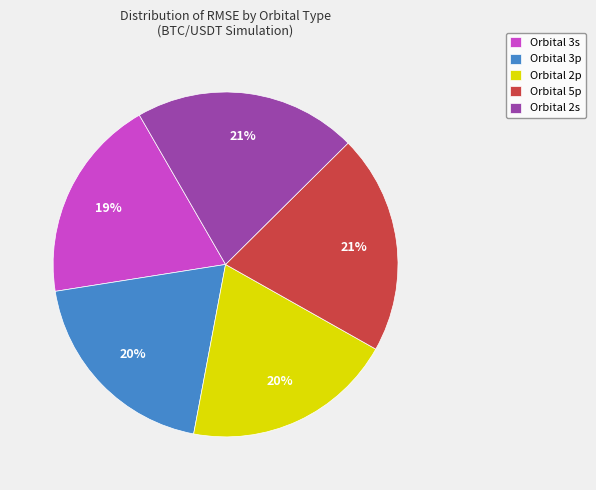

Is it true that Orbital 3p is 20% of the pie?

True